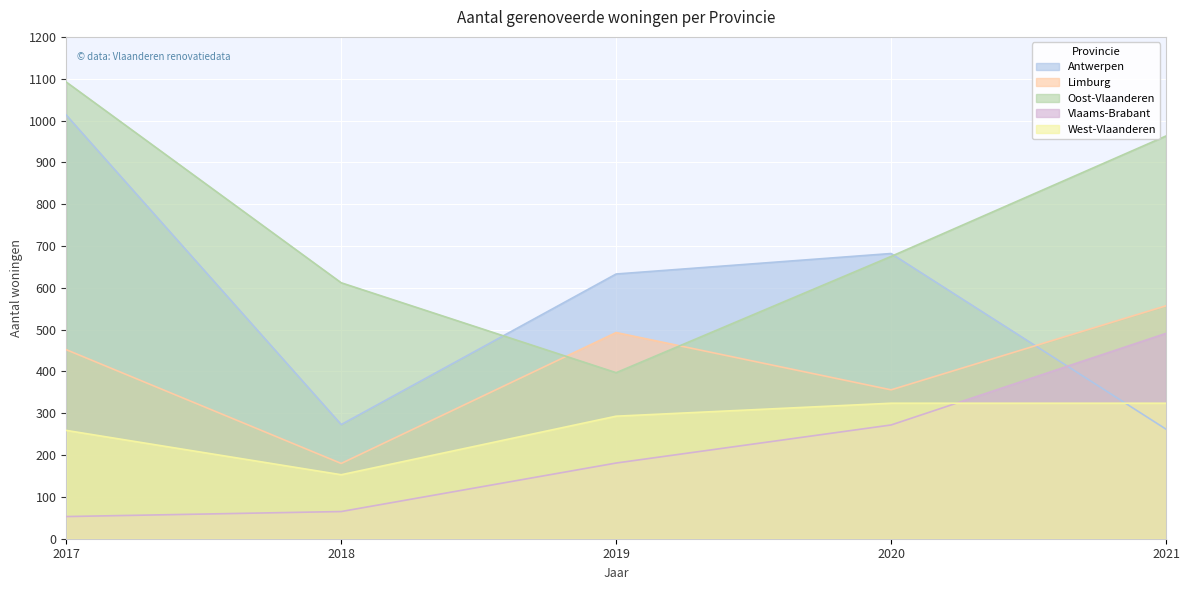

Which series ends up on top after the final intersection of Vlaams-Brabant and West-Vlaanderen?

Vlaams-Brabant